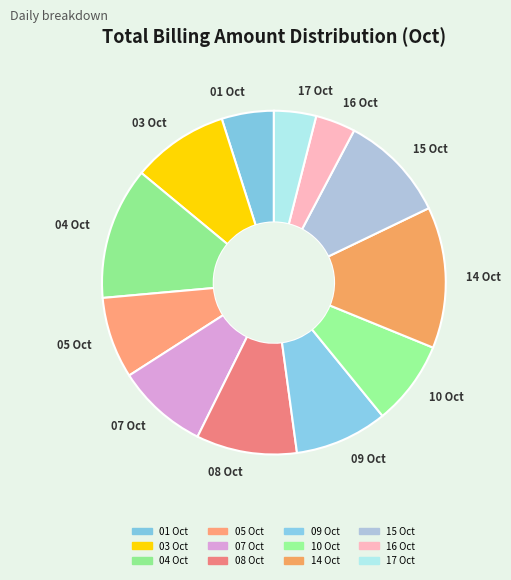

Do 16 Oct and 14 Oct together represent more than half of the pie?

No